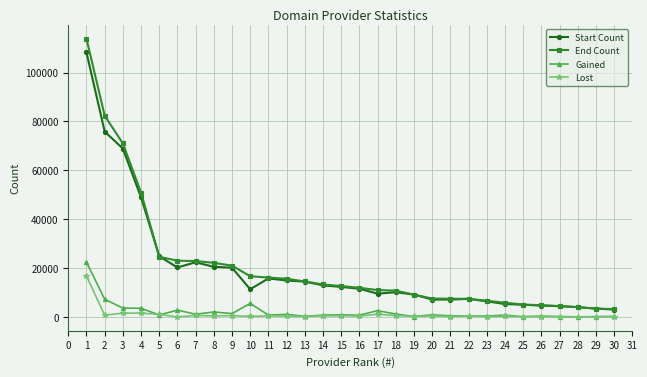

What is the sum of the End Count values at 15 and 7?

35514